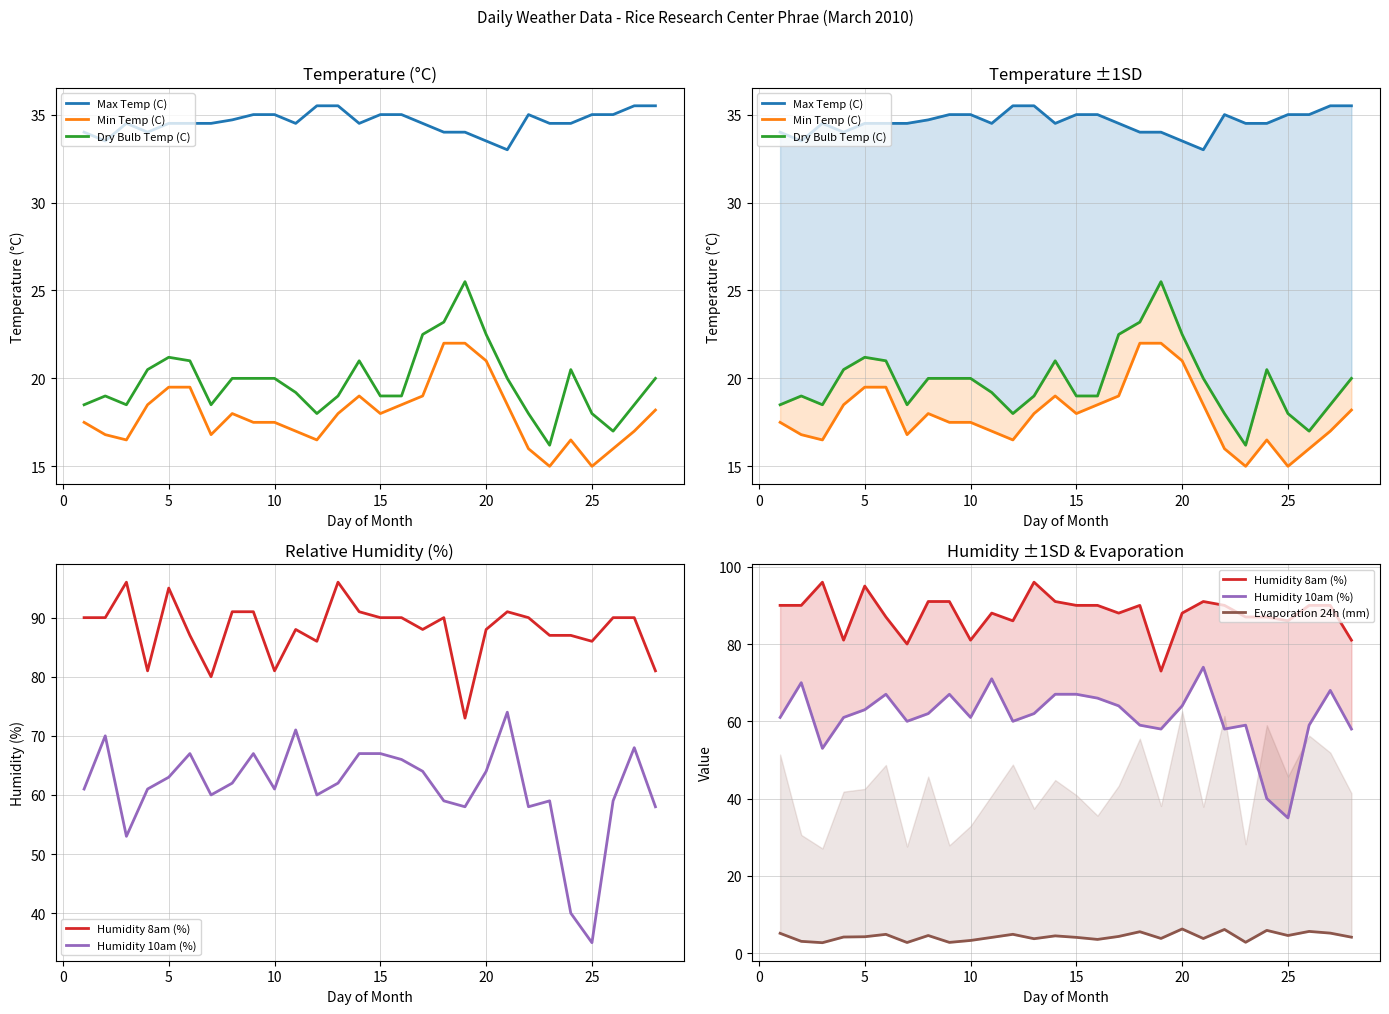

The value of Evaporation 24h (mm) at 27 is 2.4. True or false?

False